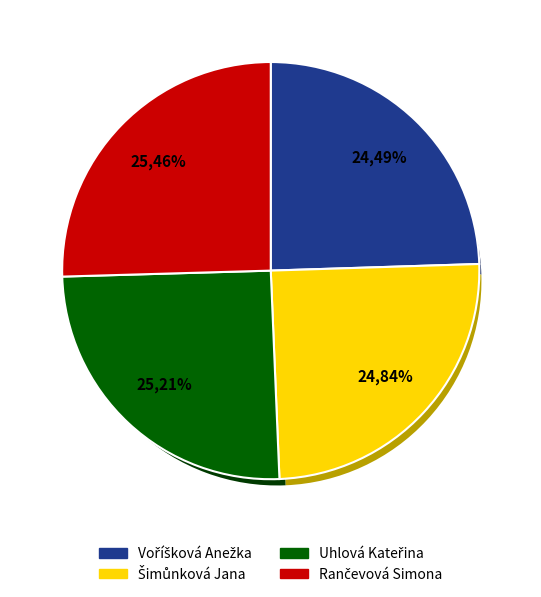

To the nearest percent, what portion does Voříšková Anežka represent?

24%